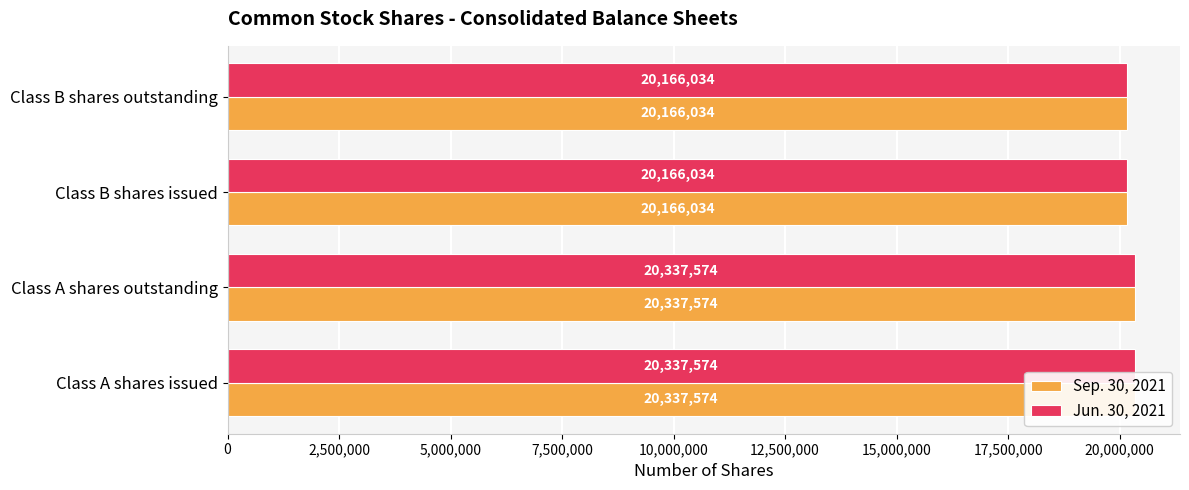

What is the minimum value shown in the chart?

20166034